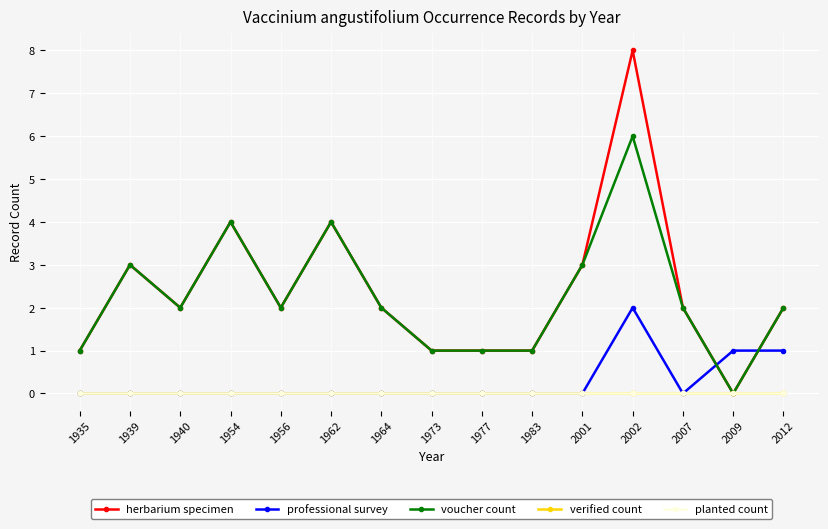

Between 1964 and 2002, which series saw the biggest shift?

herbarium specimen